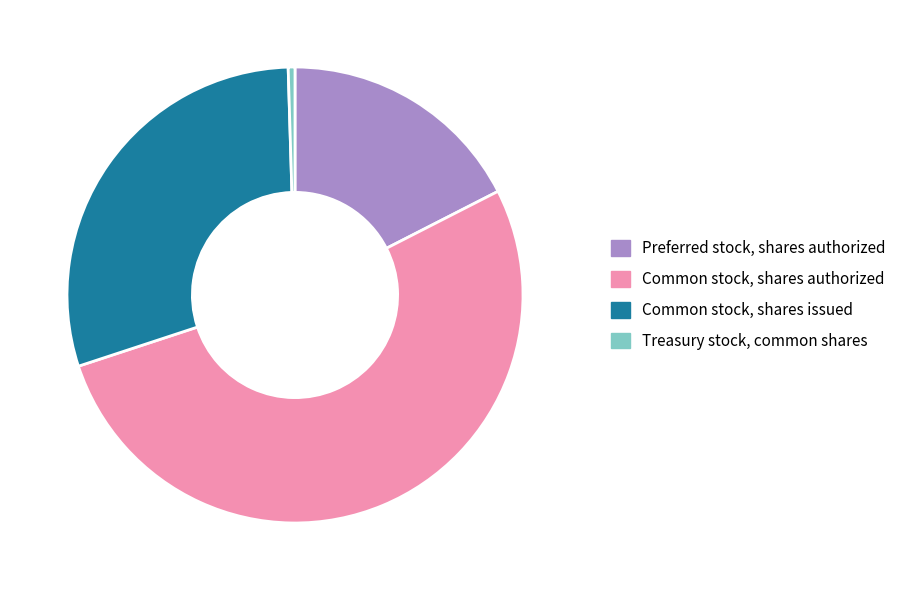

Do Common stock, shares authorized and Treasury stock, common shares together represent more than half of the pie?

Yes